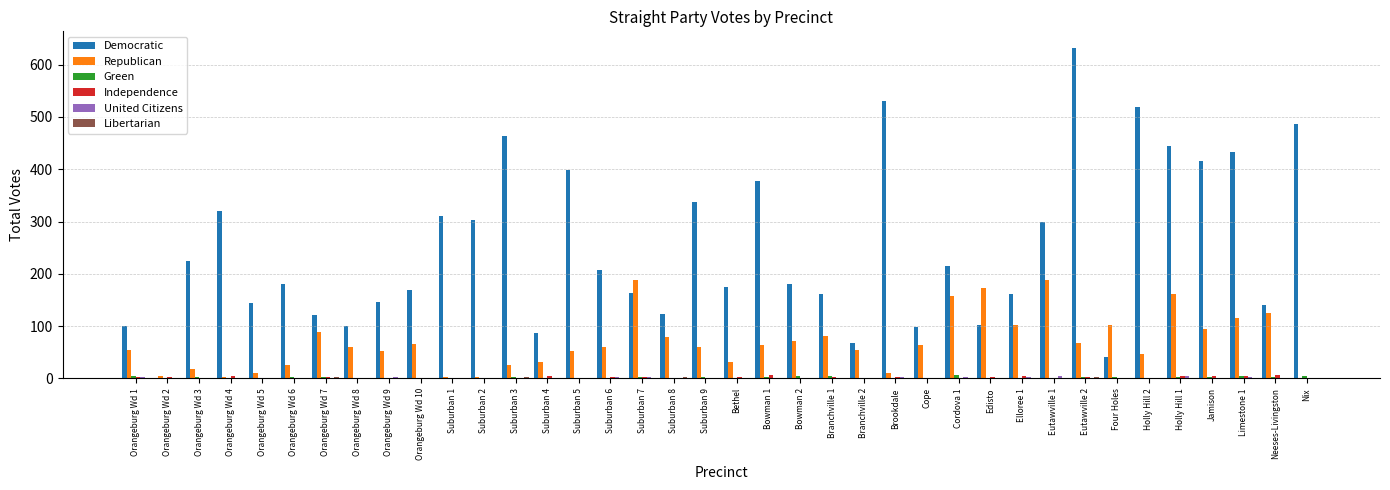

At which category is the sum across all series the highest?

Eutawville 2